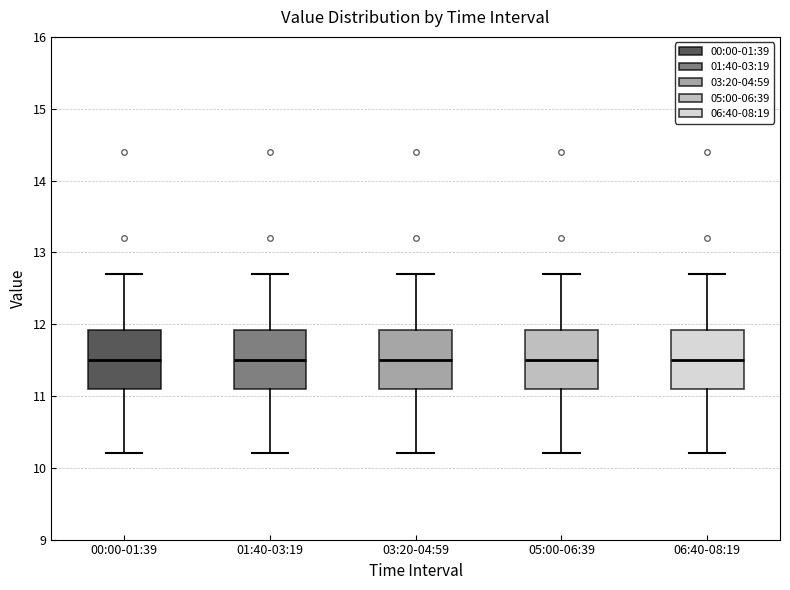

Reading left to right, transcribe this box plot: for each box, give where its median line is, the range the box spans, and where its two whiskers end, as read against the y-axis. The values are not printed on the chart, so give them approximately, as read against the axis.

00:00-01:39: median 11.5, box 11.1 to 11.9, whiskers 10.2 to 12.7
01:40-03:19: median 11.5, box 11.1 to 11.9, whiskers 10.2 to 12.7
03:20-04:59: median 11.5, box 11.1 to 11.9, whiskers 10.2 to 12.7
05:00-06:39: median 11.5, box 11.1 to 11.9, whiskers 10.2 to 12.7
06:40-08:19: median 11.5, box 11.1 to 11.9, whiskers 10.2 to 12.7